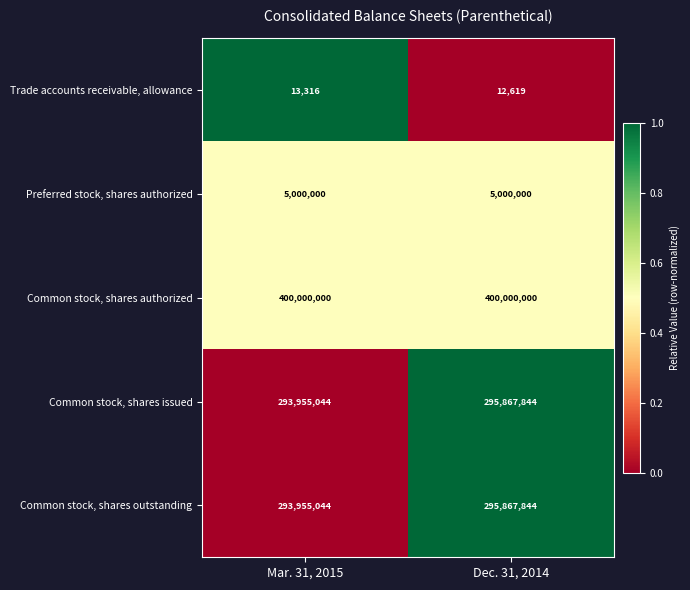

Which category has the lowest value across all series?

Dec. 31, 2014